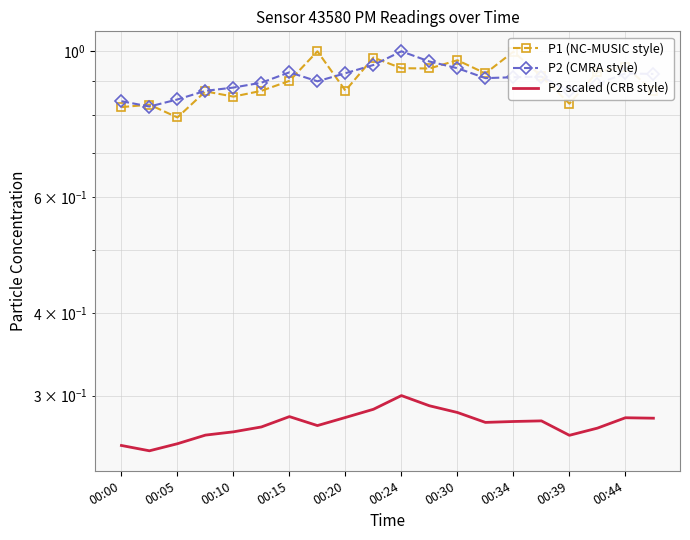

The P1 (NC-MUSIC style) series shows 0.9 at 00:44. True or false?

True